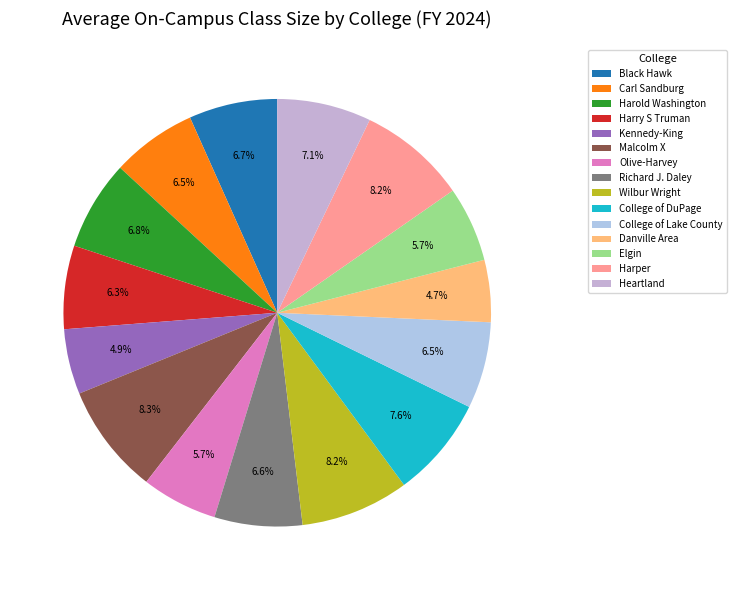

What percentage do Kennedy-King and Malcolm X together represent?

13.3%